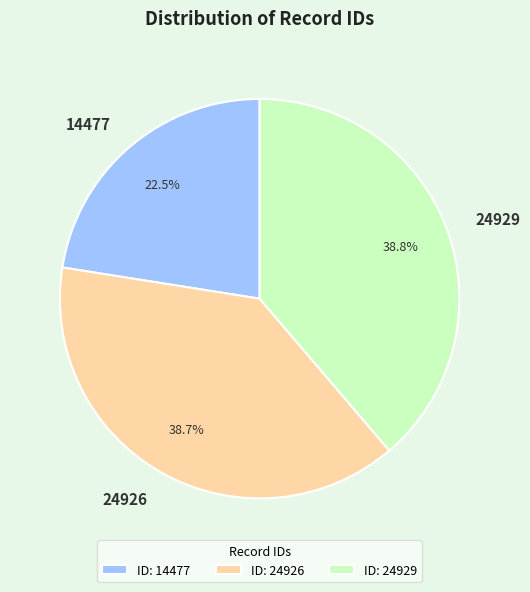

The 24926 slice represents 39% of the pie. True or false?

True